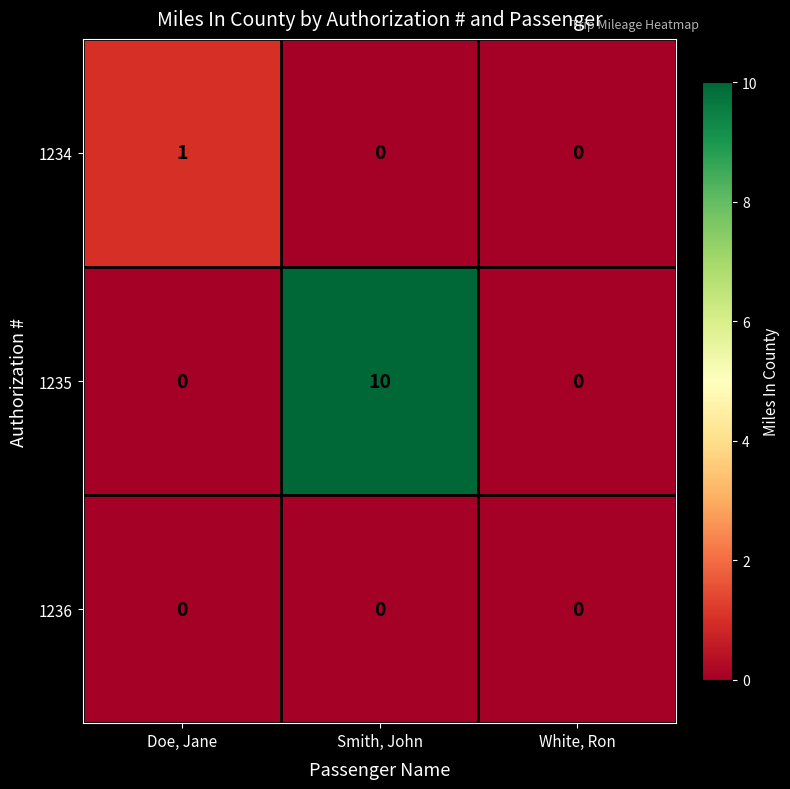

Which series has the largest range (max minus min)?

1235